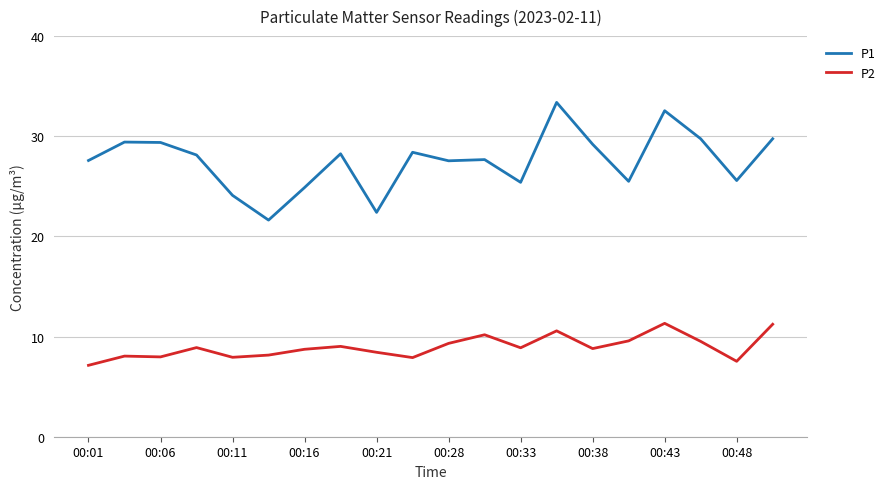

What is the highest value of the P1 series?

33.4